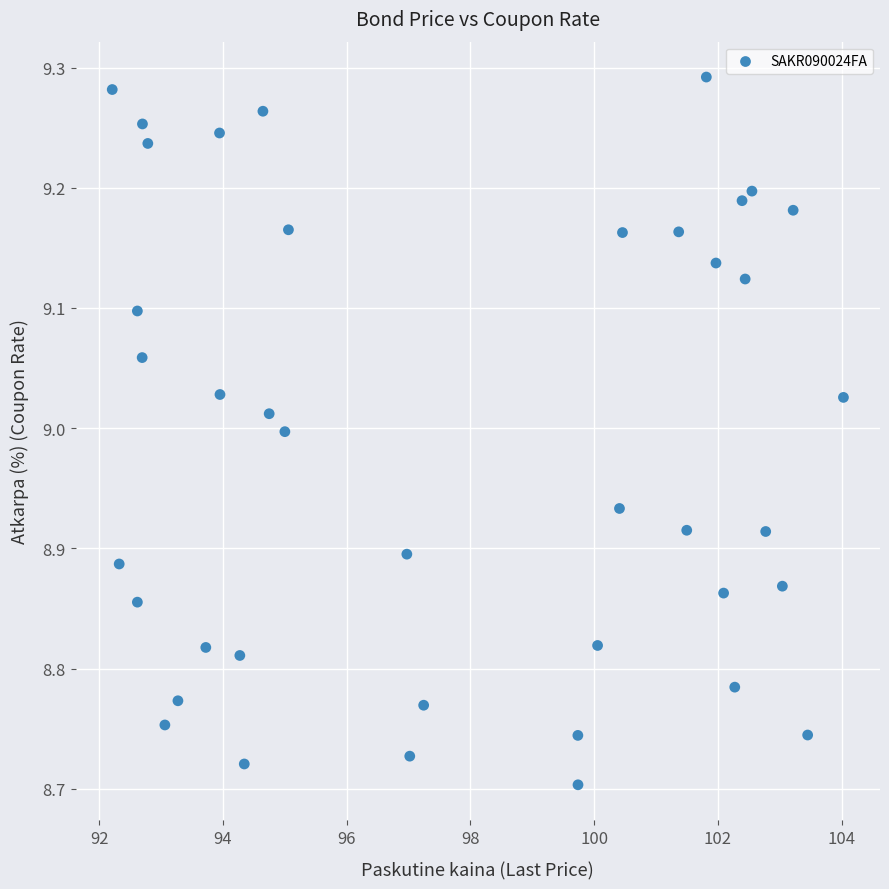

What is the range of X values (max minus min)?

11.8